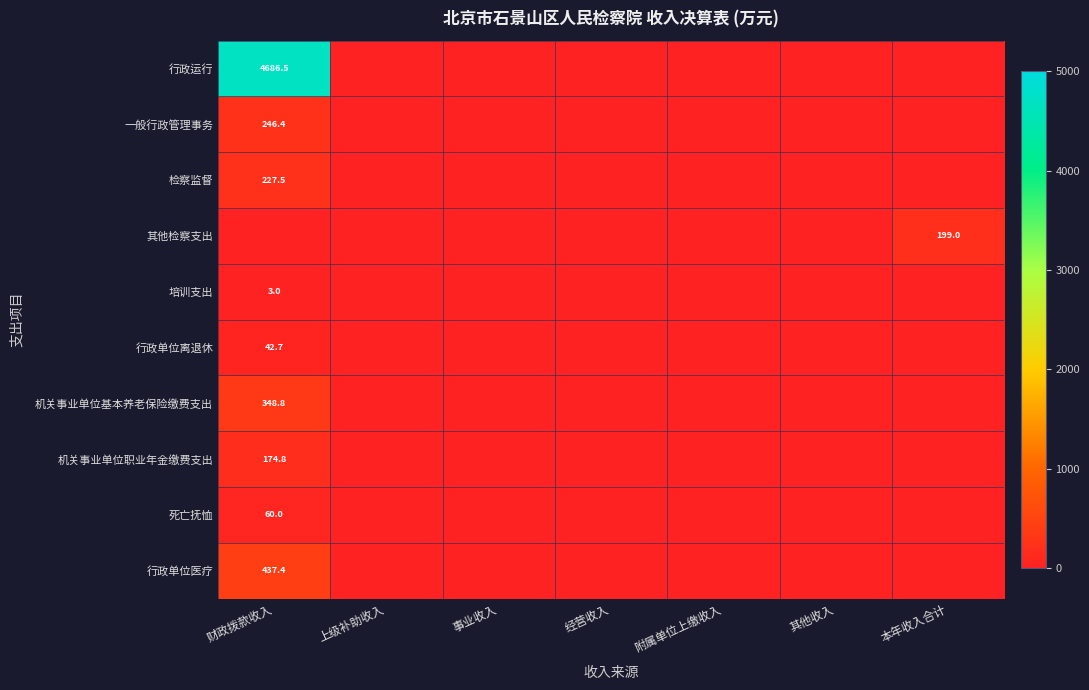

Is the value of 死亡抚恤 at 本年收入合计 greater than the value of 检察监督 at 其他收入?

No